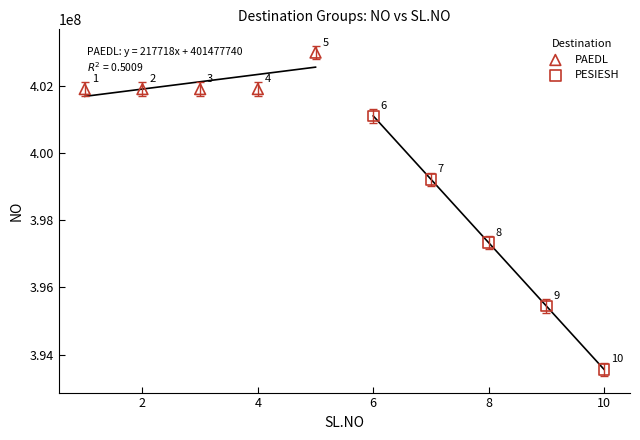

Which series reaches the maximum Y coordinate?

PAEDL